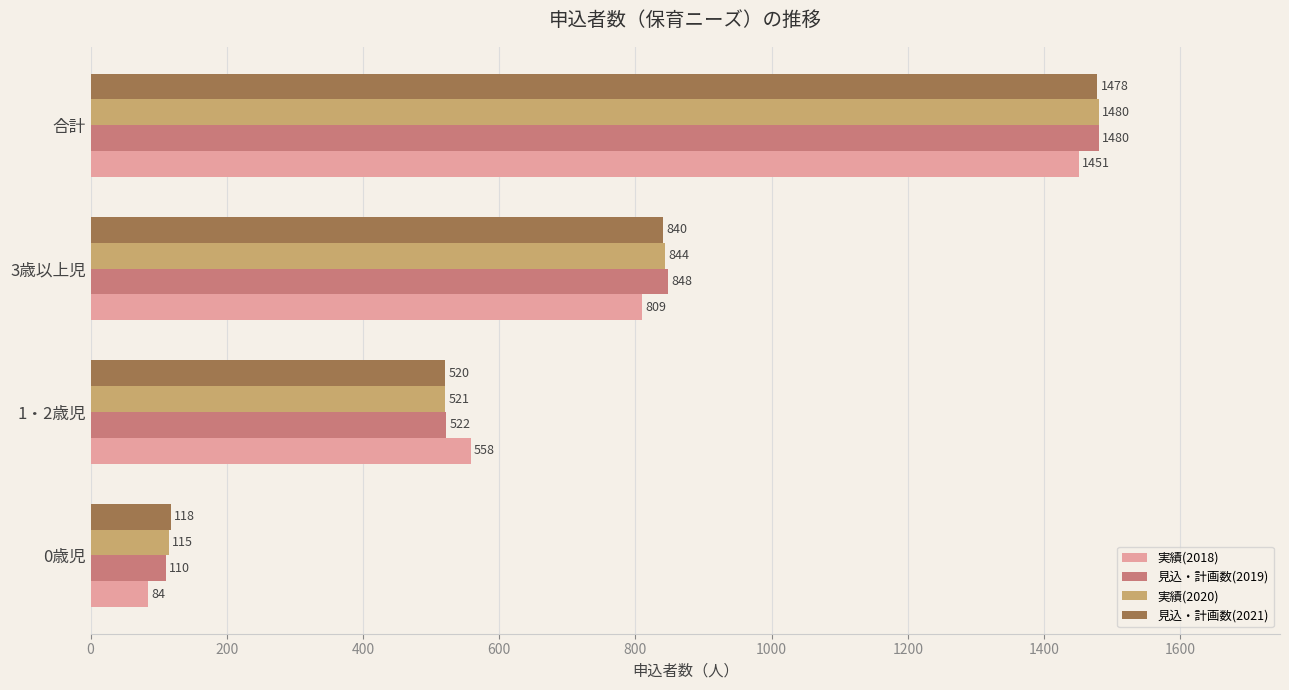

What is the smallest value displayed?

84